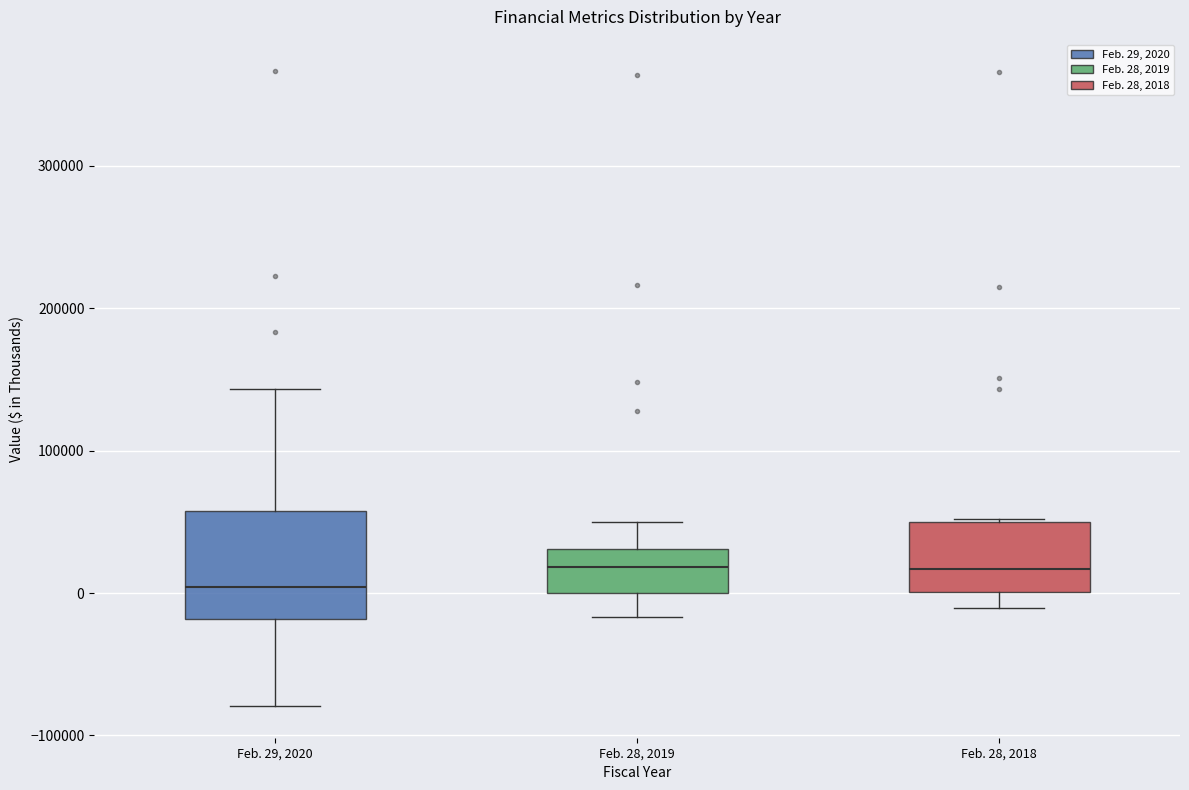

Comparing the boxes themselves (not the whiskers), which one is the tallest?

Feb. 29, 2020